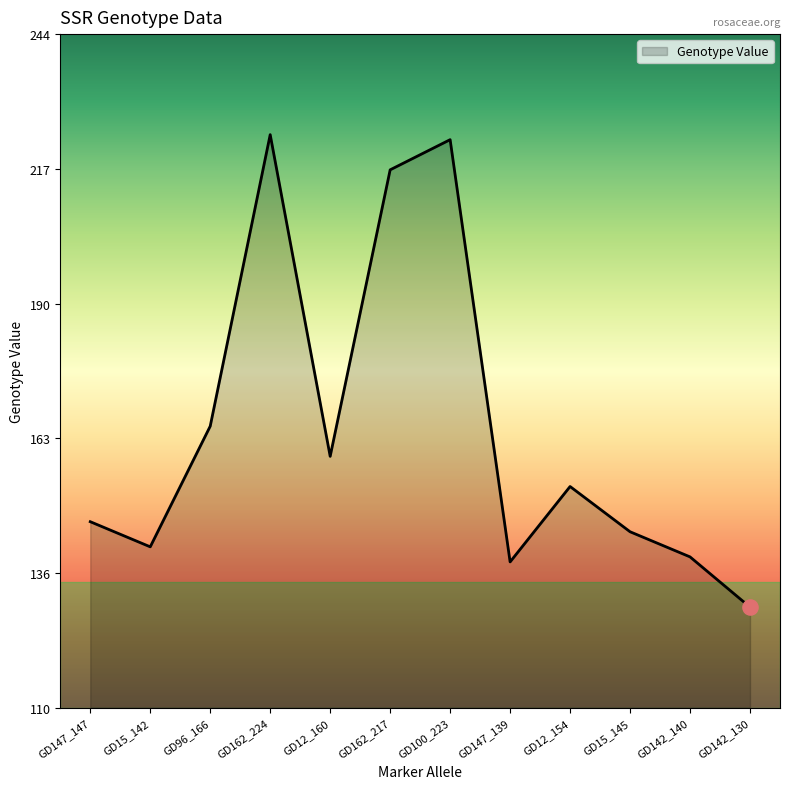

What is the change in value from GD12_160 to GD162_217?

+57